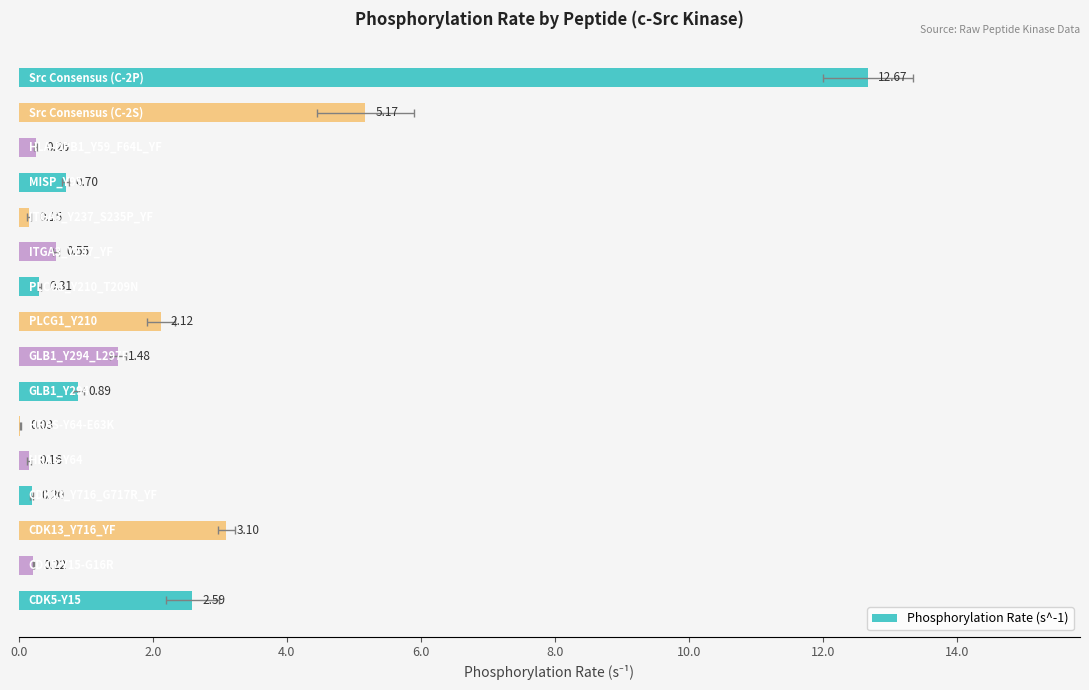

Which has a higher value, 9 or 4.0?

4.0